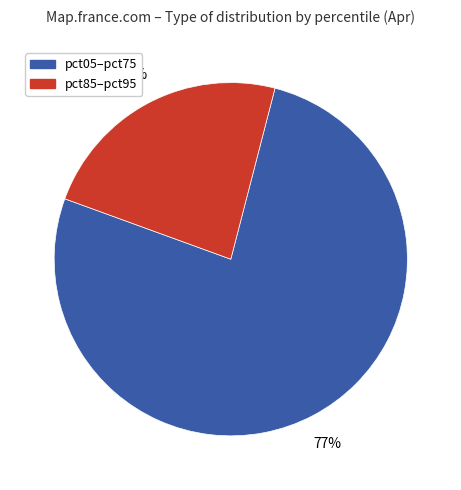

Combined, do pct05–pct75 and pct85–pct95 account for over 50%?

Yes